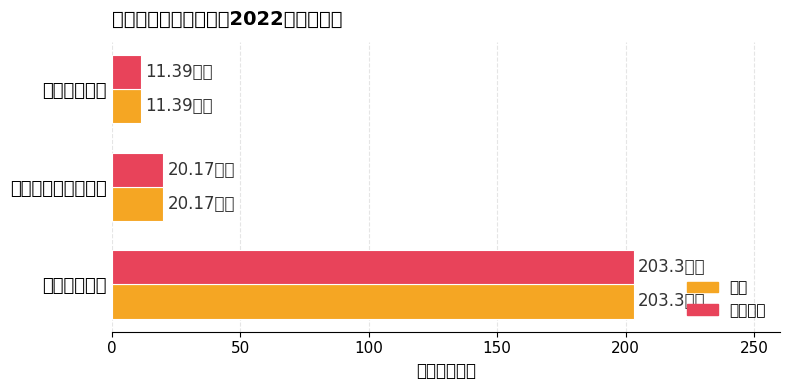

What is the average value of the 合计 series?

78.3